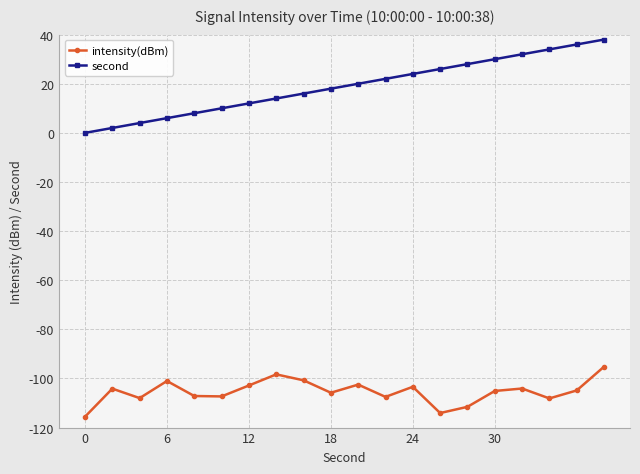

What is the value of the intensity(dBm) point at the 1st from the left?

-115.6